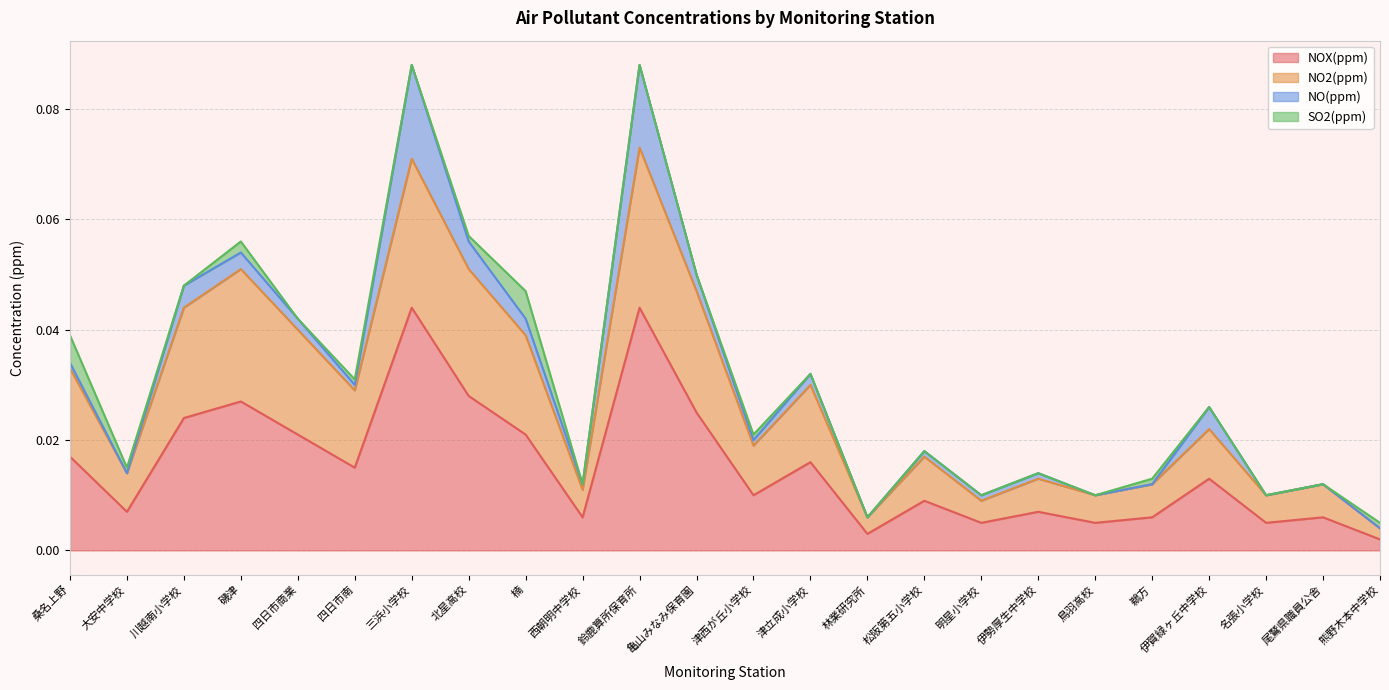

The NOX(ppm) series shows 0.1 at 鈴鹿算所保育所. True or false?

False